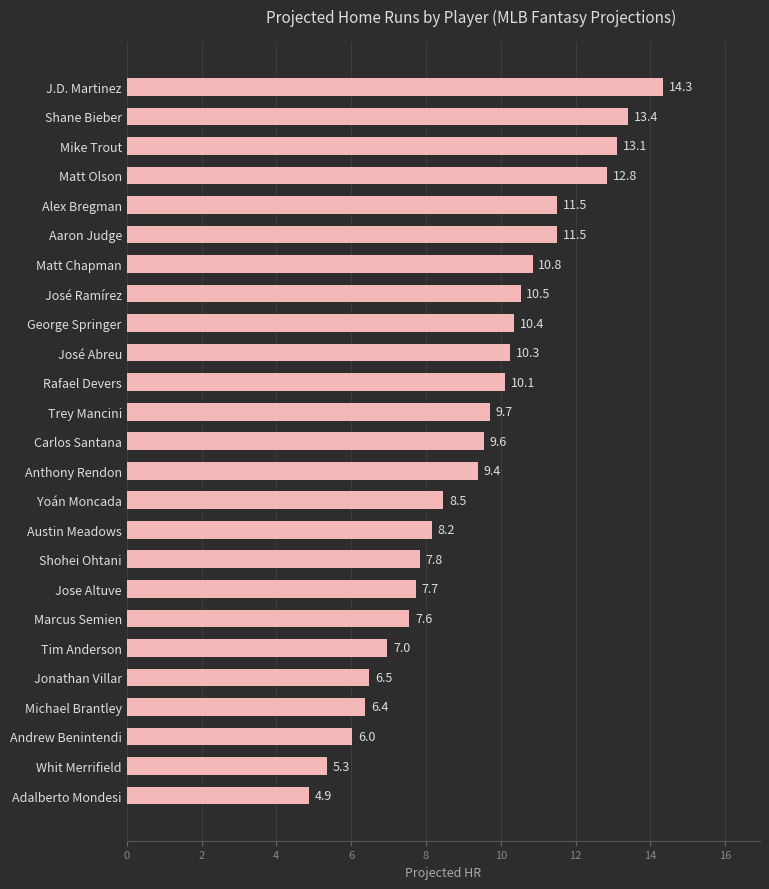

Approximately how many times larger is the value at Matt Olson compared to Tim Anderson?

1.8